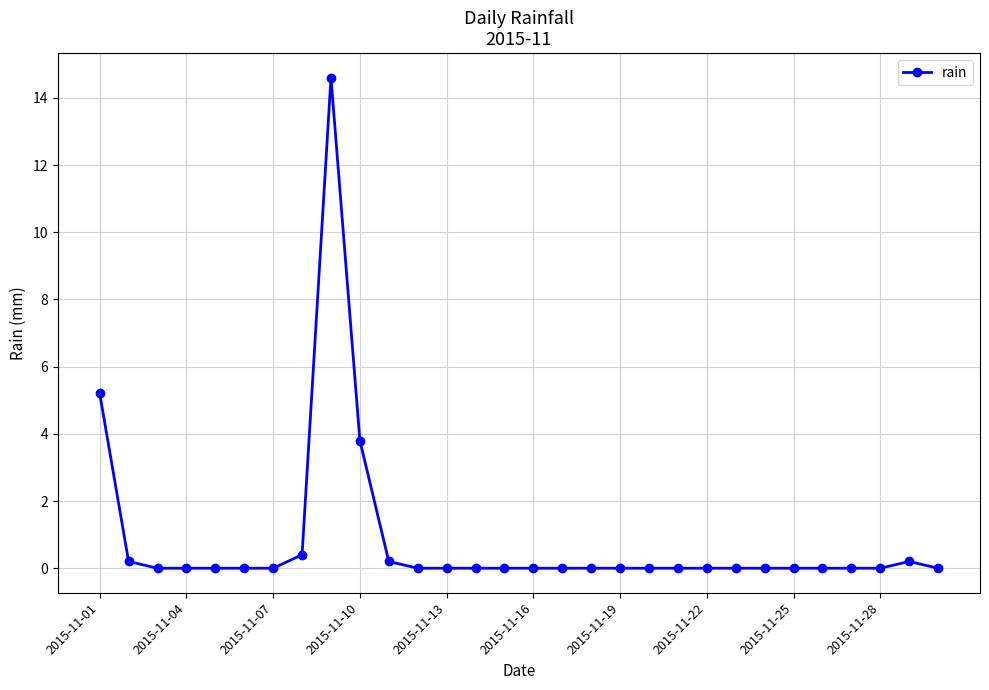

True or false: there are more than 0 points higher than both neighbors.

True